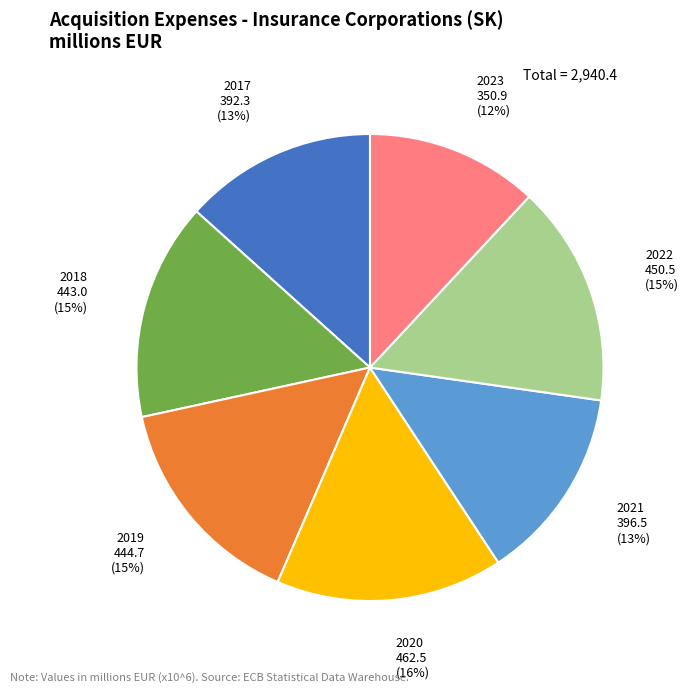

To the nearest percent, what percentage of the pie is 2017?

13%